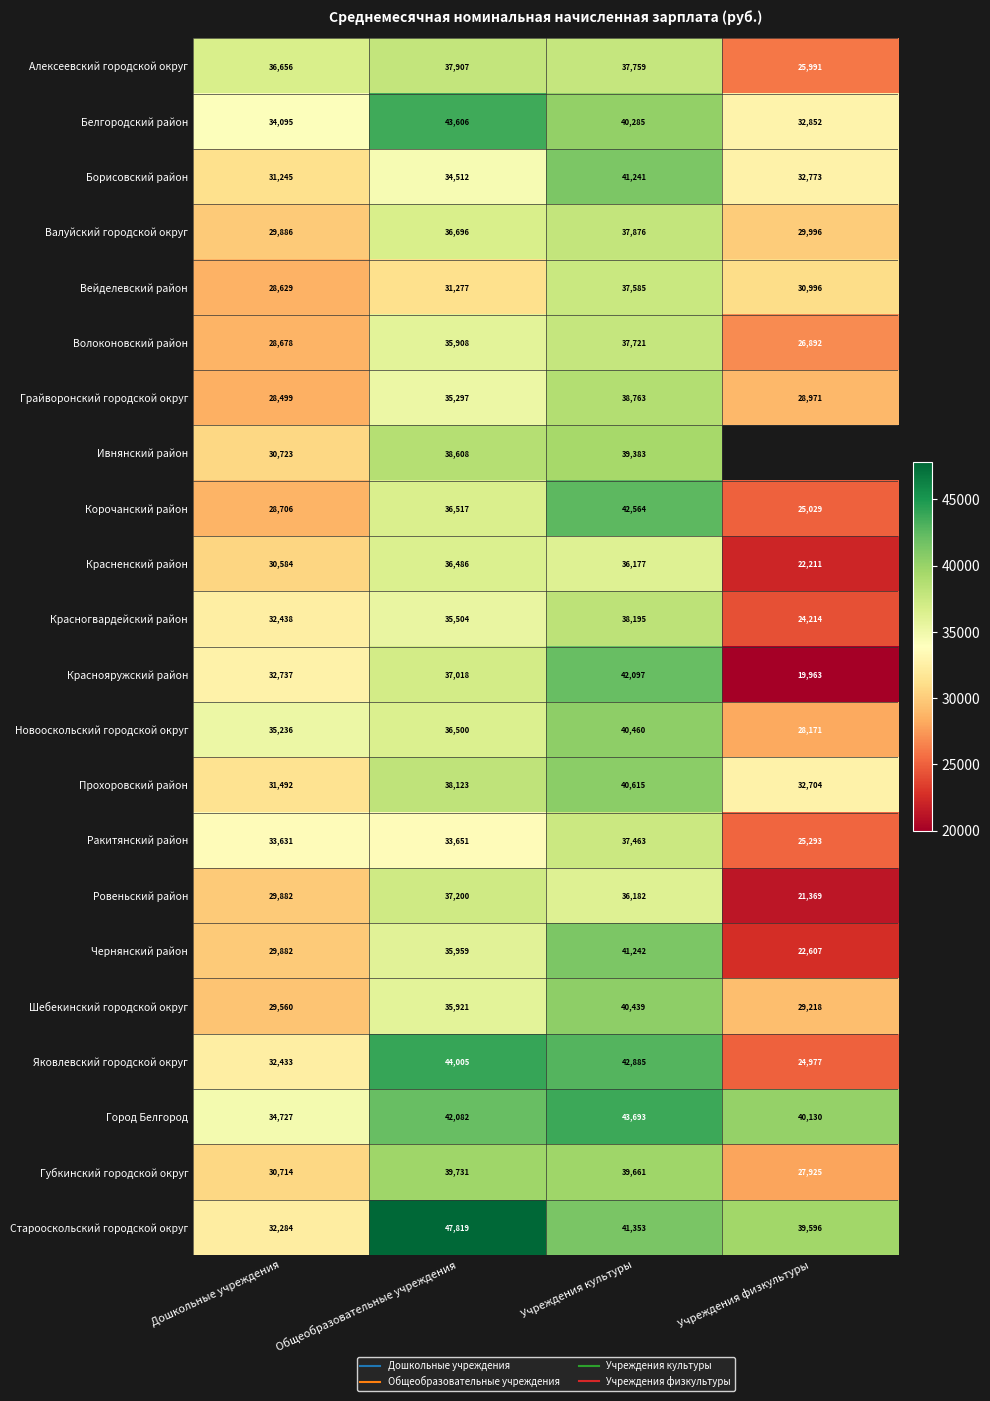

What is the difference between the highest and lowest values at Учреждения физкультуры?

20167.2